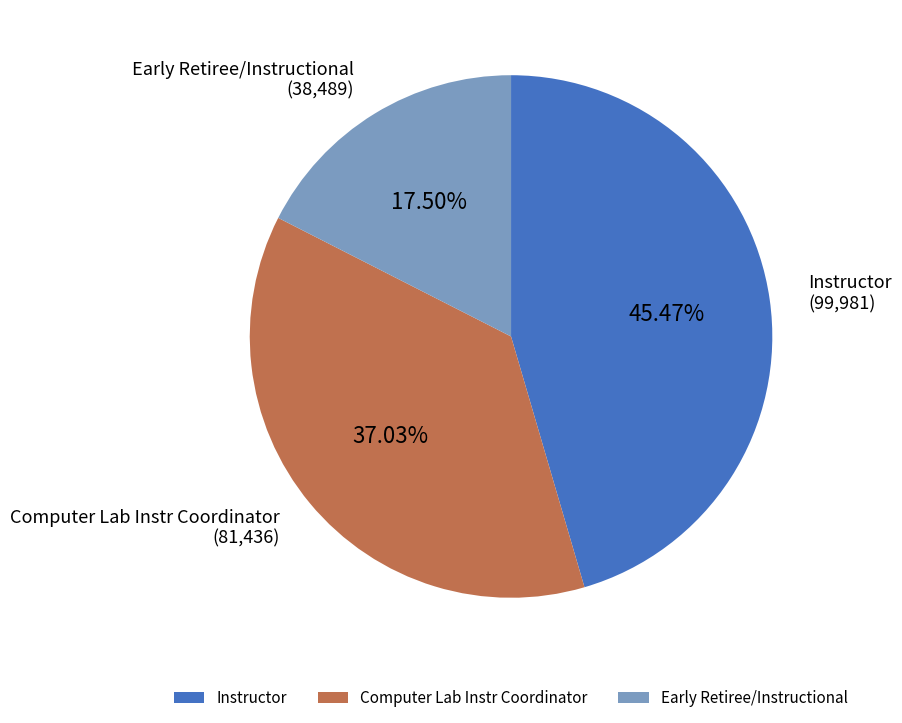

To the nearest percent, what portion does Instructor represent?

45%